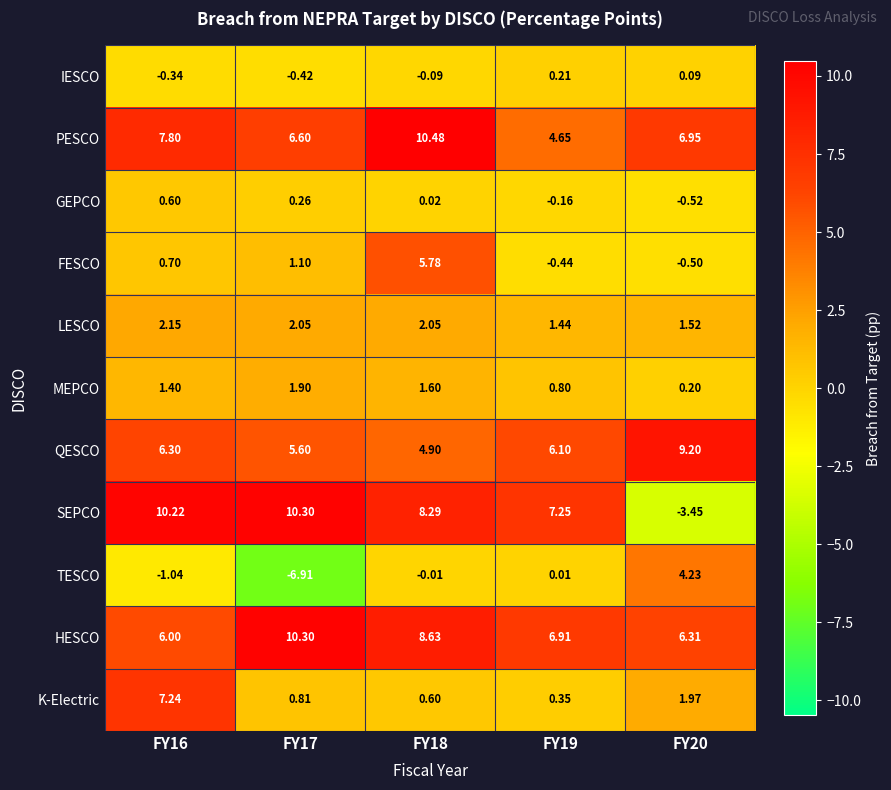

Rank the series at FY16 from lowest to highest value.

TESCO, IESCO, GEPCO, FESCO, MEPCO, LESCO, HESCO, QESCO, K-Electric, PESCO, SEPCO